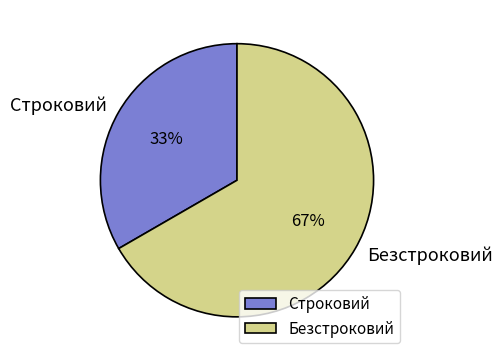

What percentage is the Безстроковий slice, to the nearest percent?

67%